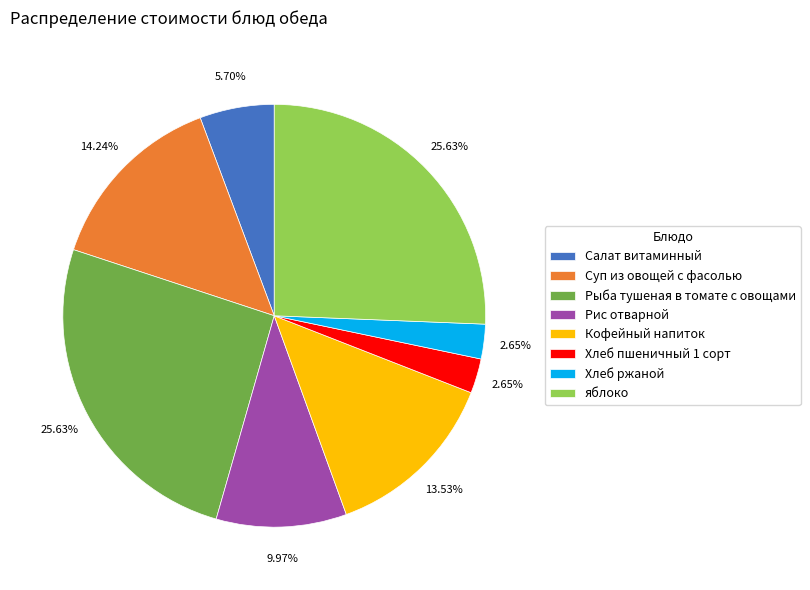

To the nearest percent, what is the difference between the Рис отварной and Салат витаминный slice percentages?

4%